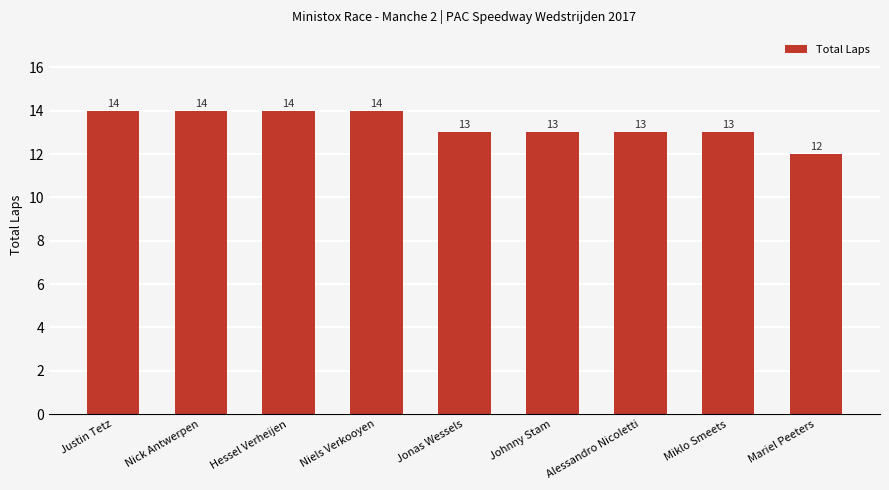

What is the value of the 1st bar from the left?

14